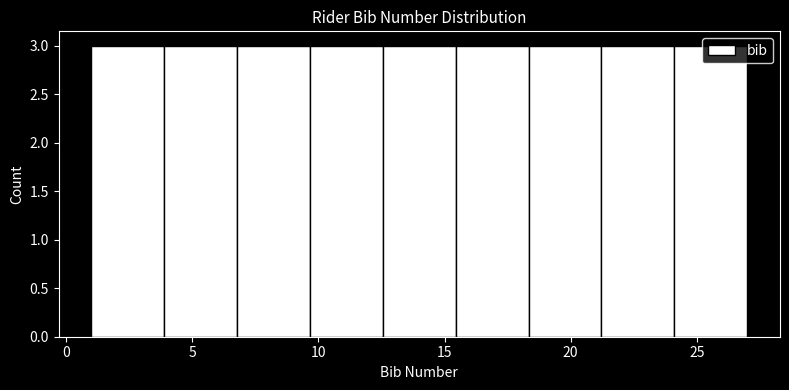

Reading left to right, list every bar in this chart as the range it spans on the x-axis followed by its height. Neither the bar edges nor the heights are printed on the chart, so give them approximately, as read against the axes.

1.0 to 4.0: 3
4.0 to 7.0: 3
7.0 to 9.5: 3
9.5 to 12.5: 3
12.5 to 15.5: 3
15.5 to 18.5: 3
18.5 to 21.0: 3
21.0 to 24.0: 3
24.0 to 27.0: 3